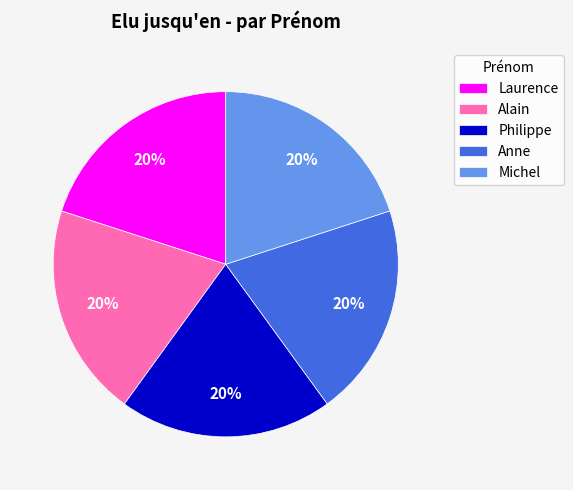

Combined, do Laurence and Anne account for over 50%?

No